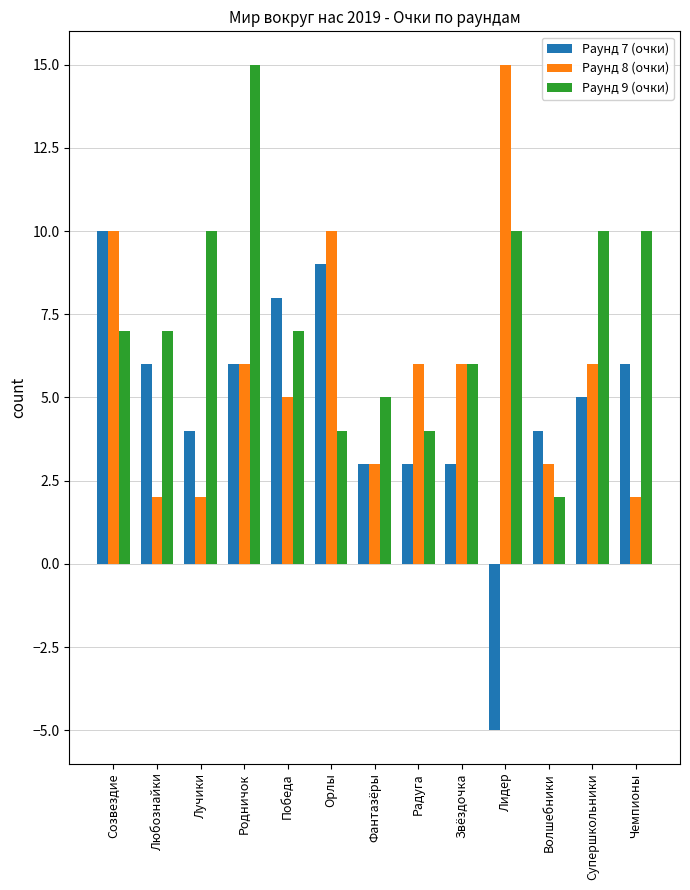

True or false: Раунд 8 (очки) has a value of 1 at Чемпионы.

False